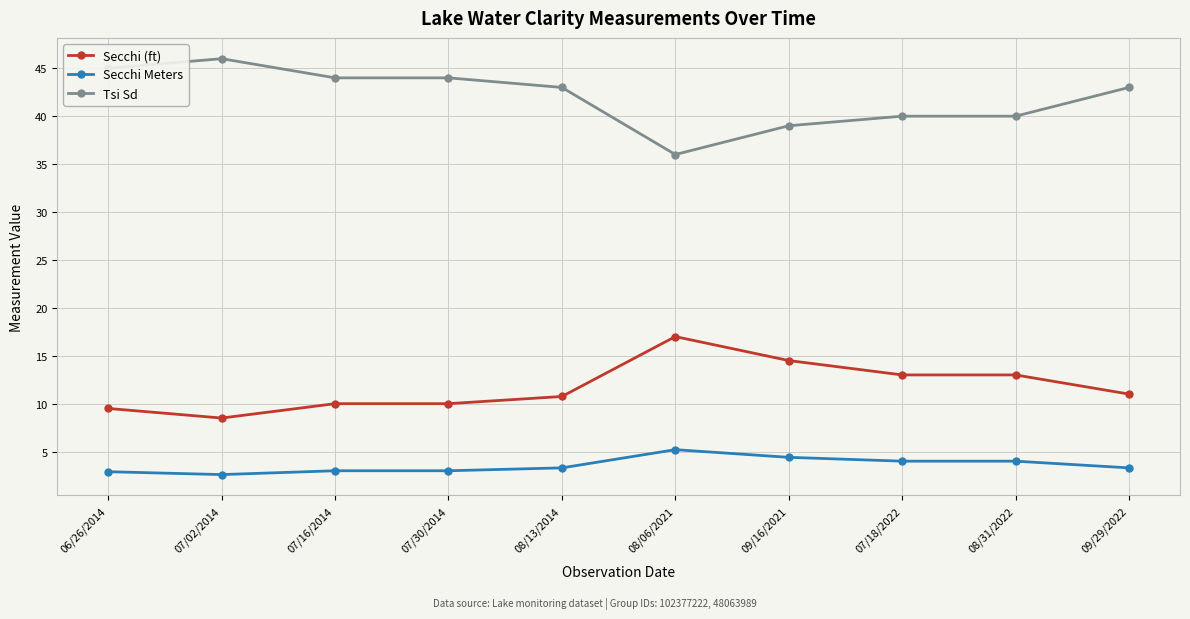

True or false: Secchi Meters and Secchi (ft) cross at least once.

False